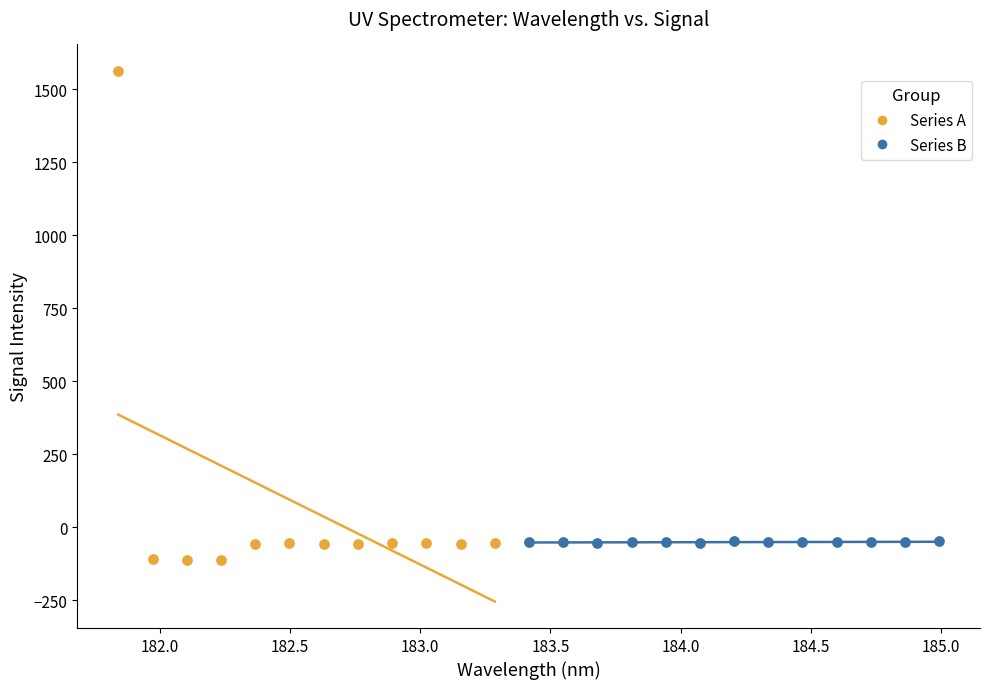

What are all the series names shown in the legend?

Series A, Series B